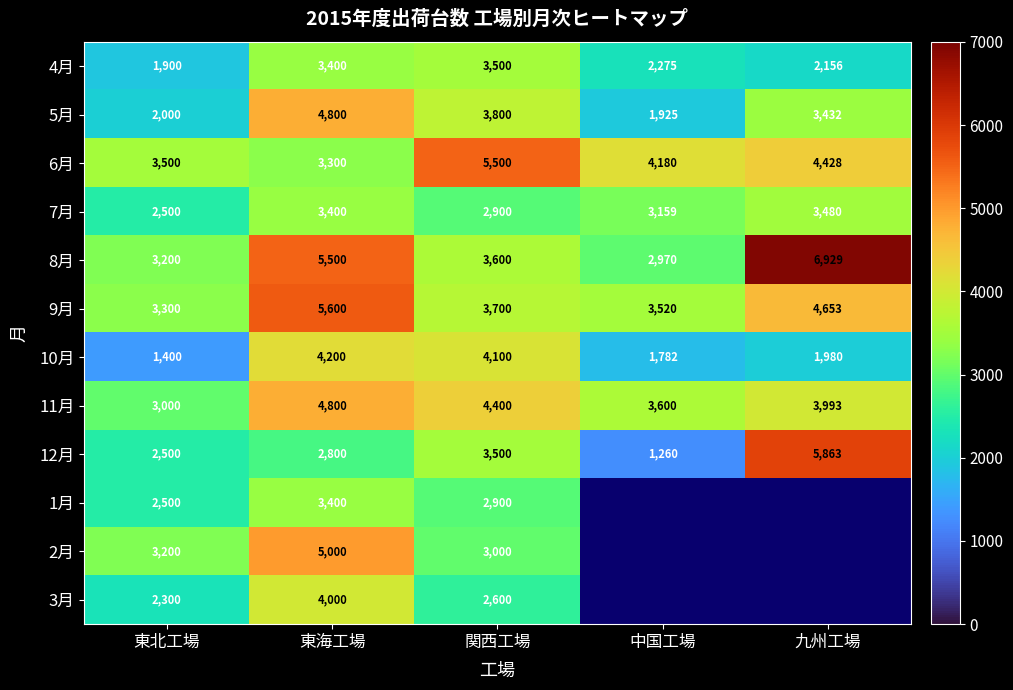

Is it true that 5月 equals 3800 at 関西工場?

True